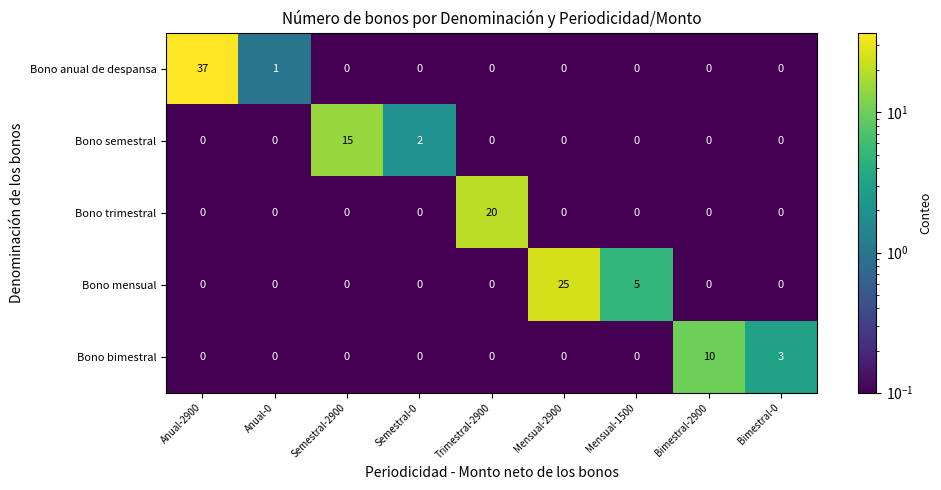

Is it true that Bono anual de despansa equals 0 at Mensual-2900?

True